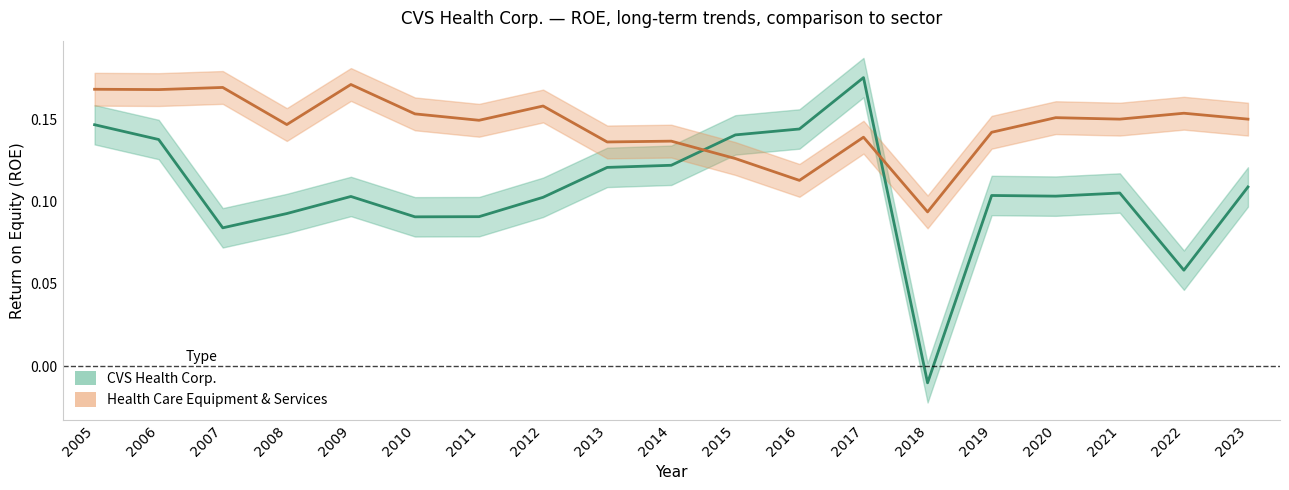

What is the sum of the Health Care Equipment & Services values at 2022 and 2011?

0.3